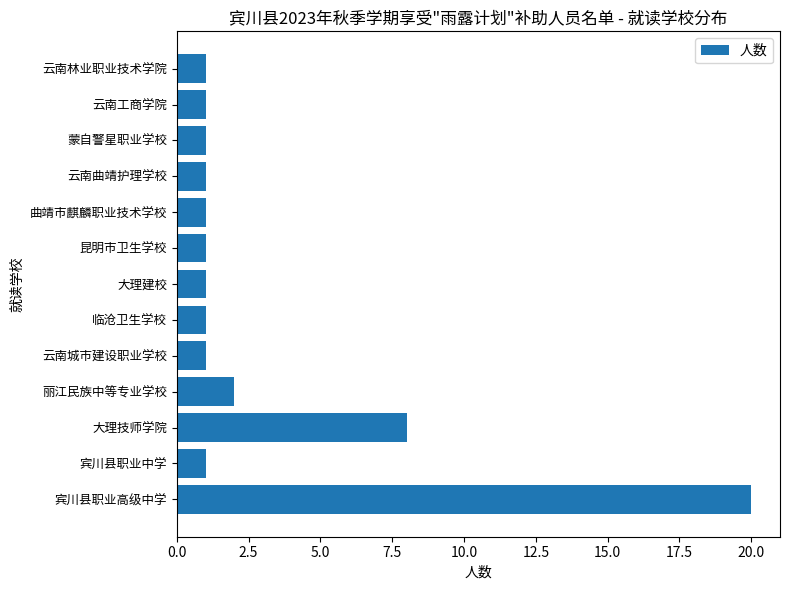

True or false: the data shows 1 at 云南曲靖护理学校.

True